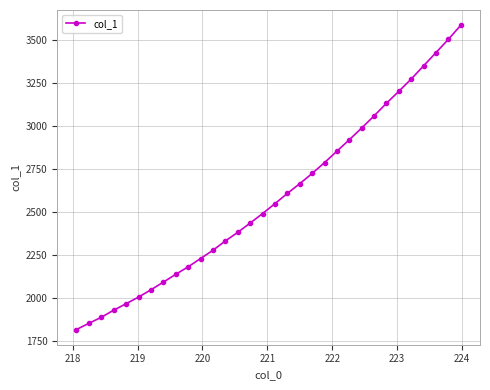

What is the smallest value displayed?

1818.2